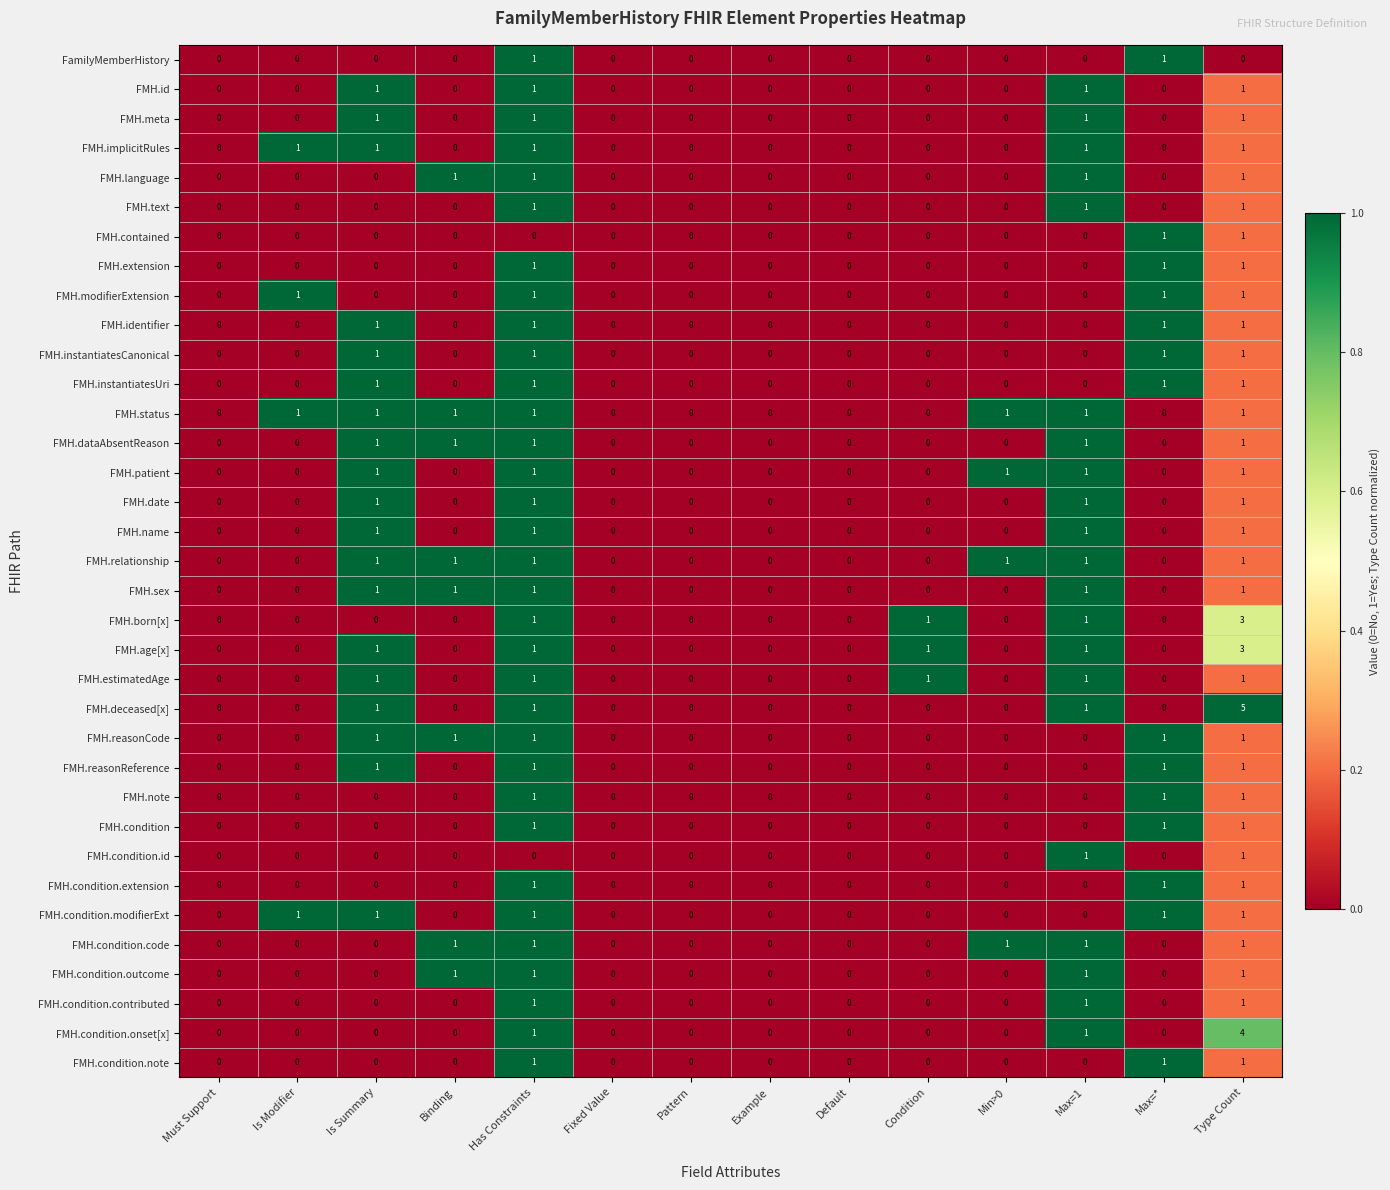

Which series has the widest spread of values?

FMH.deceased[x]